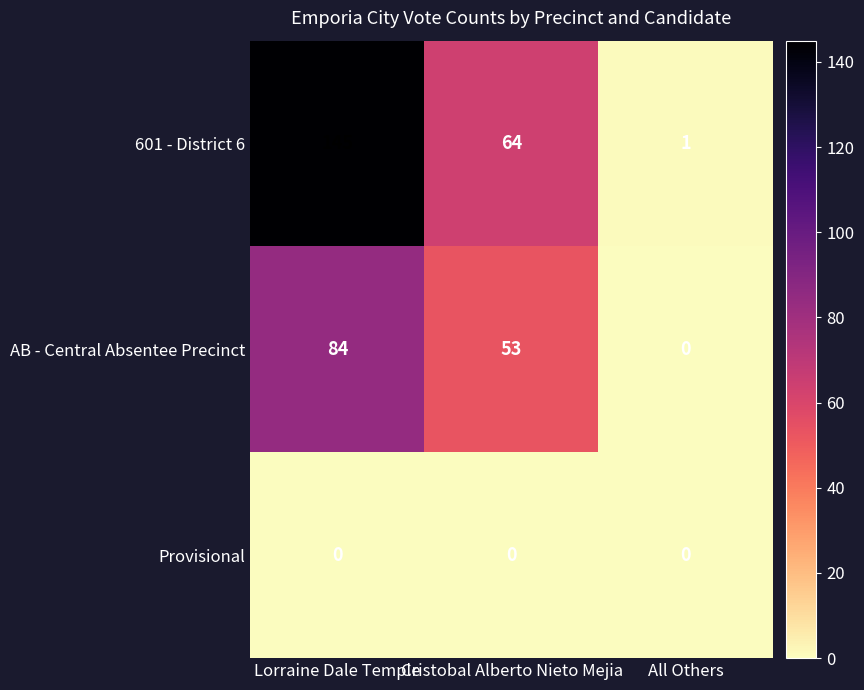

What is the difference between the maximum and minimum values in the 601 - District 6 series?

144